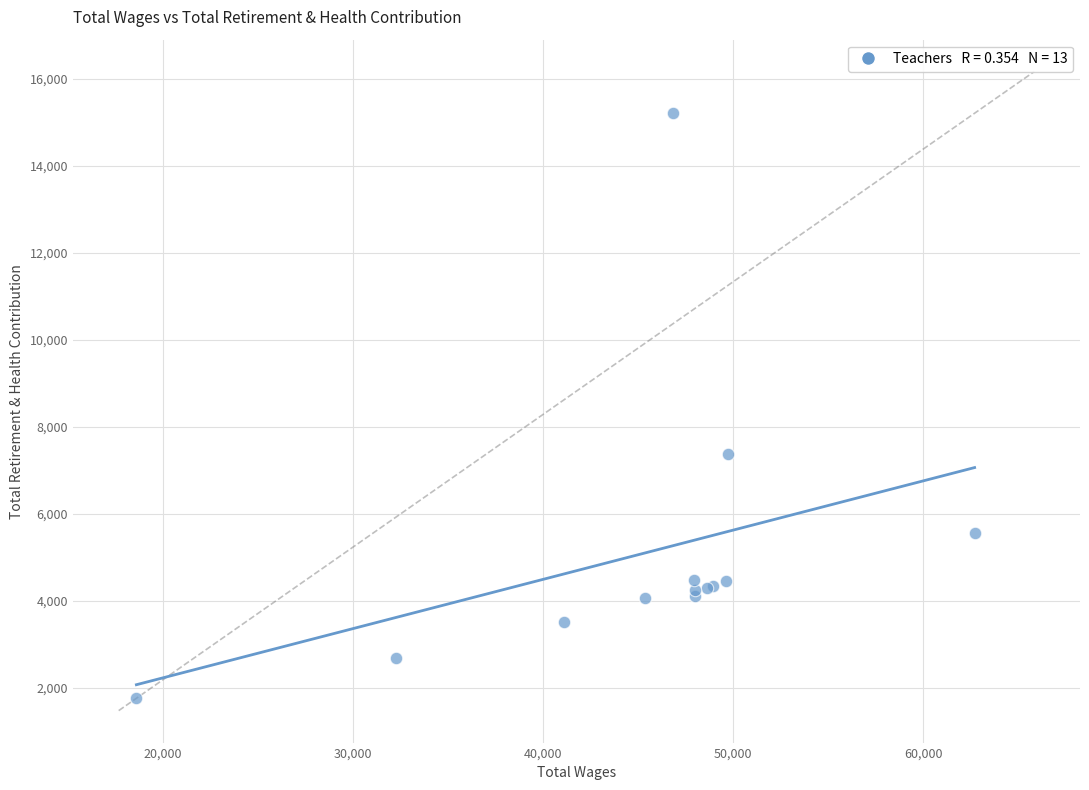

What Y value in the scatter plot is closest to 8480?

7367